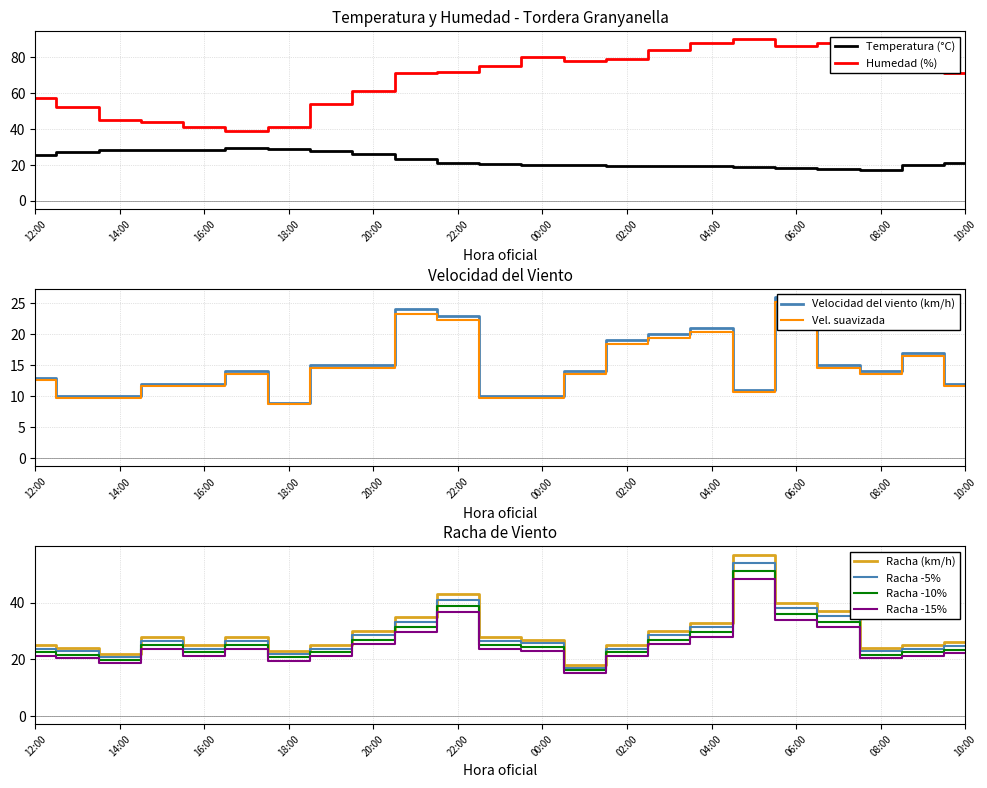

Where is the first local maximum for Velocidad del viento (km/h)?

17:00